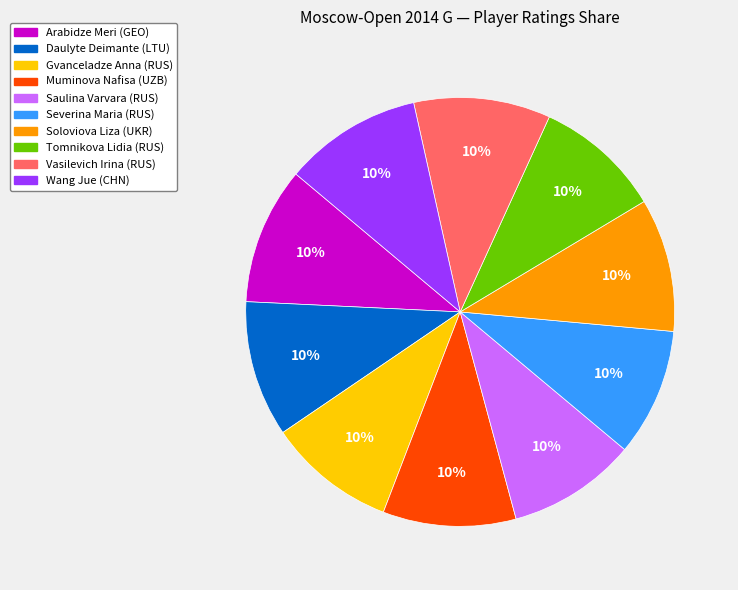

To the nearest percent, what portion does Arabidze Meri (GEO) represent?

10%